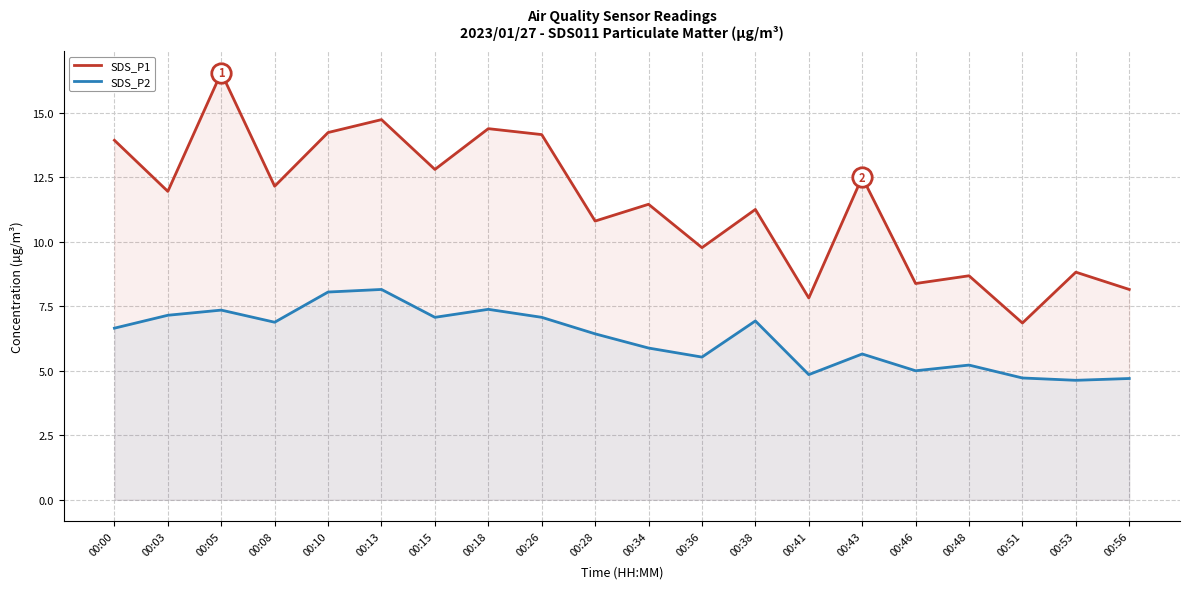

What are all the series names shown in the legend?

SDS_P1, SDS_P2